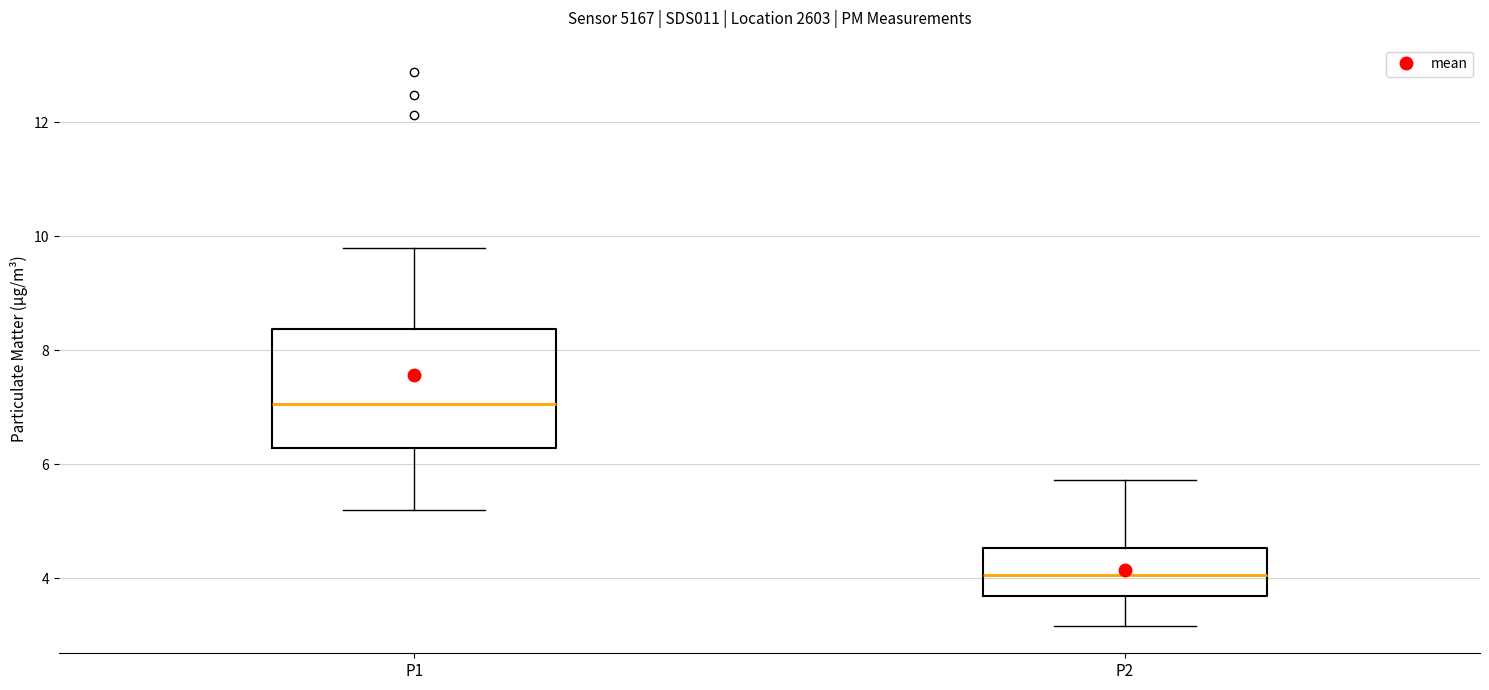

Reading left to right, transcribe this box plot: for each box, give where its median line is, the range the box spans, and where its two whiskers end, as read against the y-axis. The values are not printed on the chart, so give them approximately, as read against the axis.

P1: median 7.0, box 6.2 to 8.4, whiskers 5.2 to 9.8
P2: median 4.0, box 3.6 to 4.6, whiskers 3.2 to 5.8